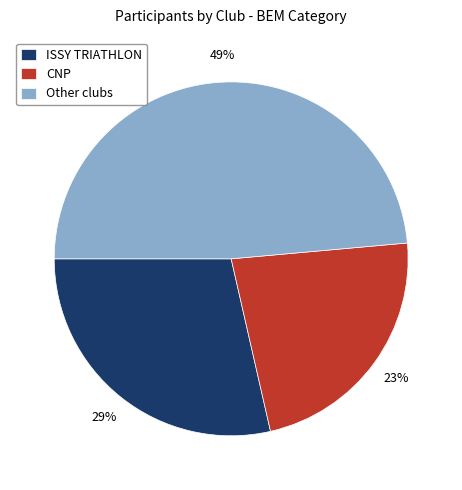

To the nearest percent, what percentage of the pie is CNP?

23%